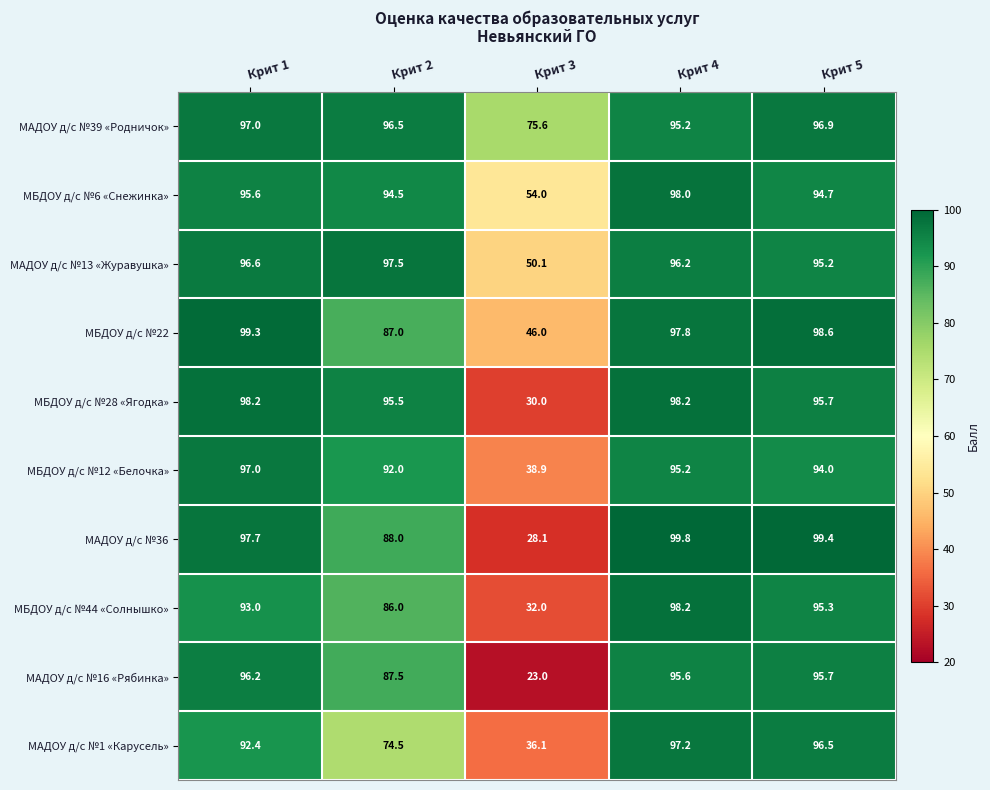

How many categories are shown in the chart?

5